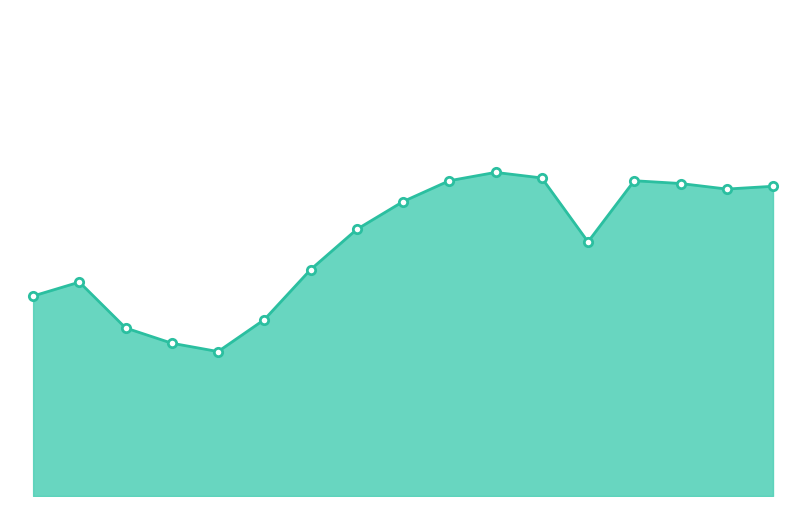

List the labels in order of value, smallest first.

5, 4, 3, 6, 1, 2, 7, 18, 8, 9, 48, 60, 36, 10, 24, 12, 11